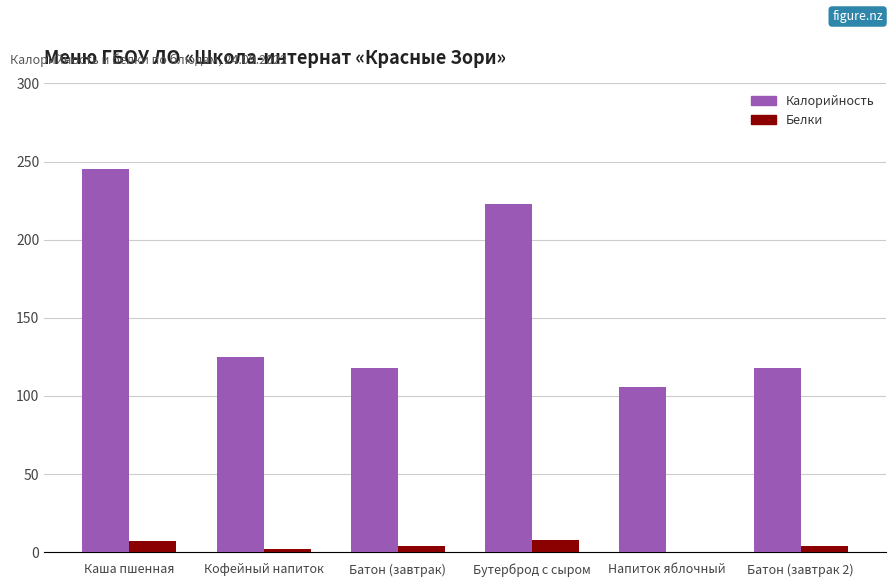

Which series has the largest total across all categories?

Калорийность